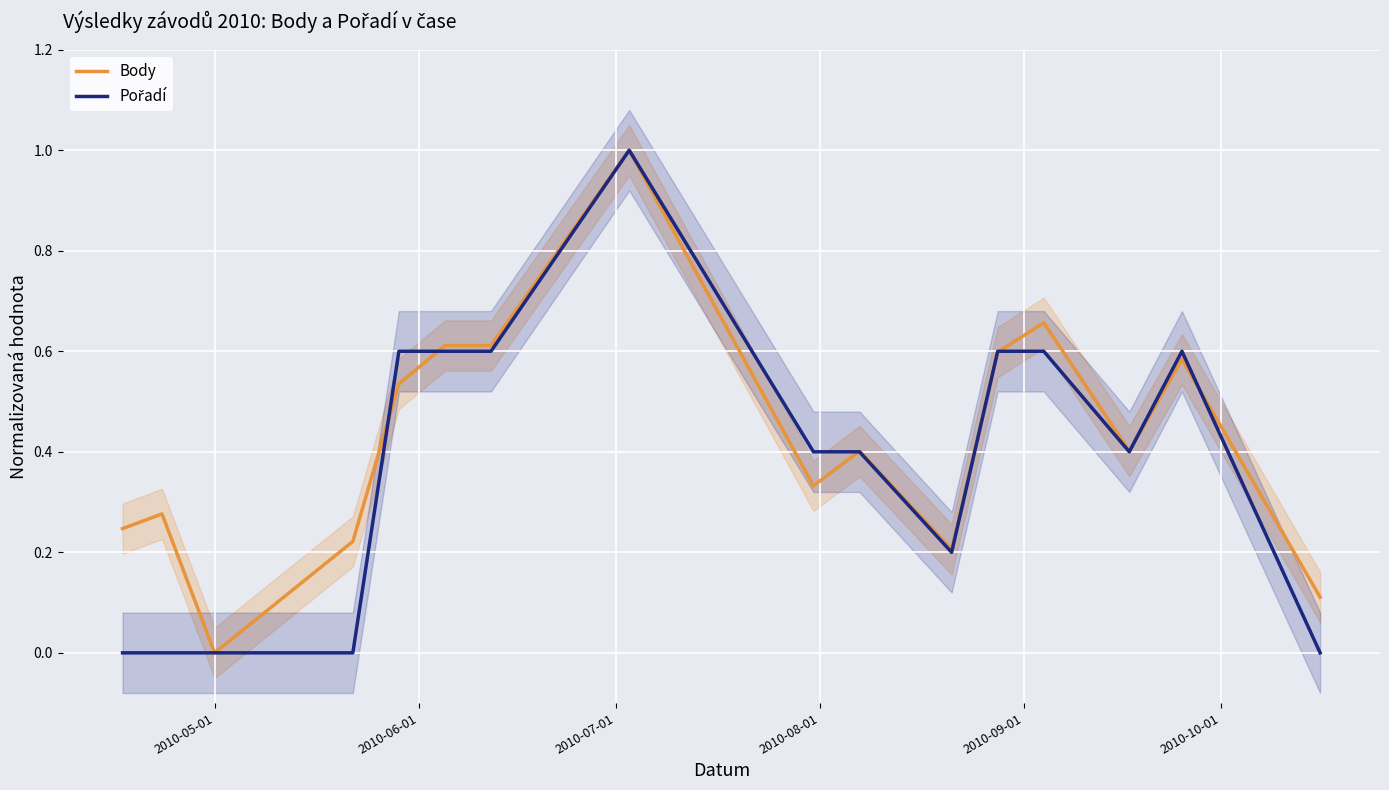

What is the maximum value for Body?

1.0